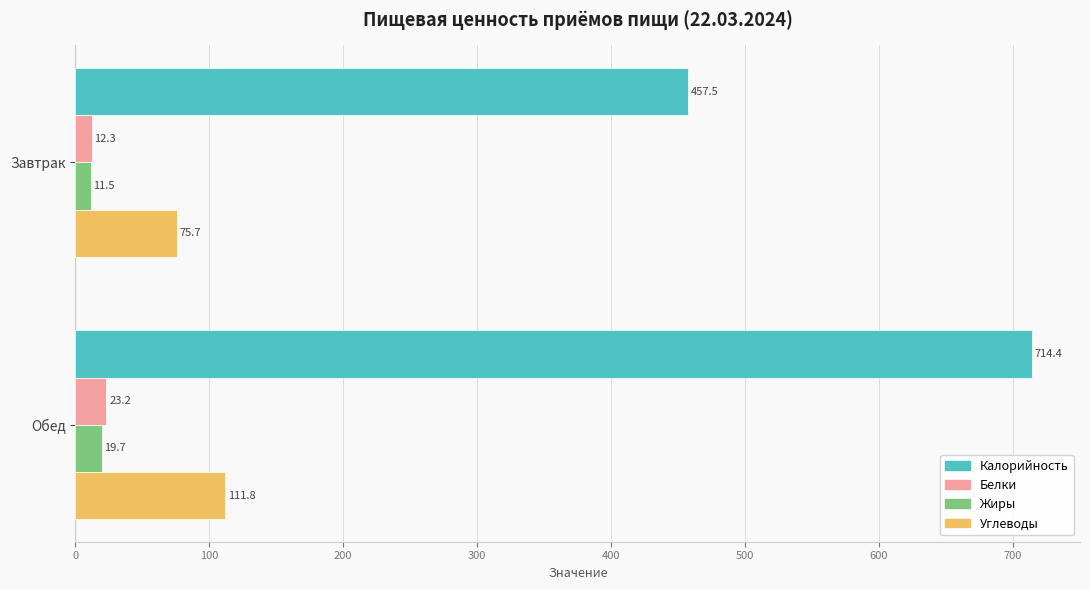

What is the minimum value for Жиры?

11.5